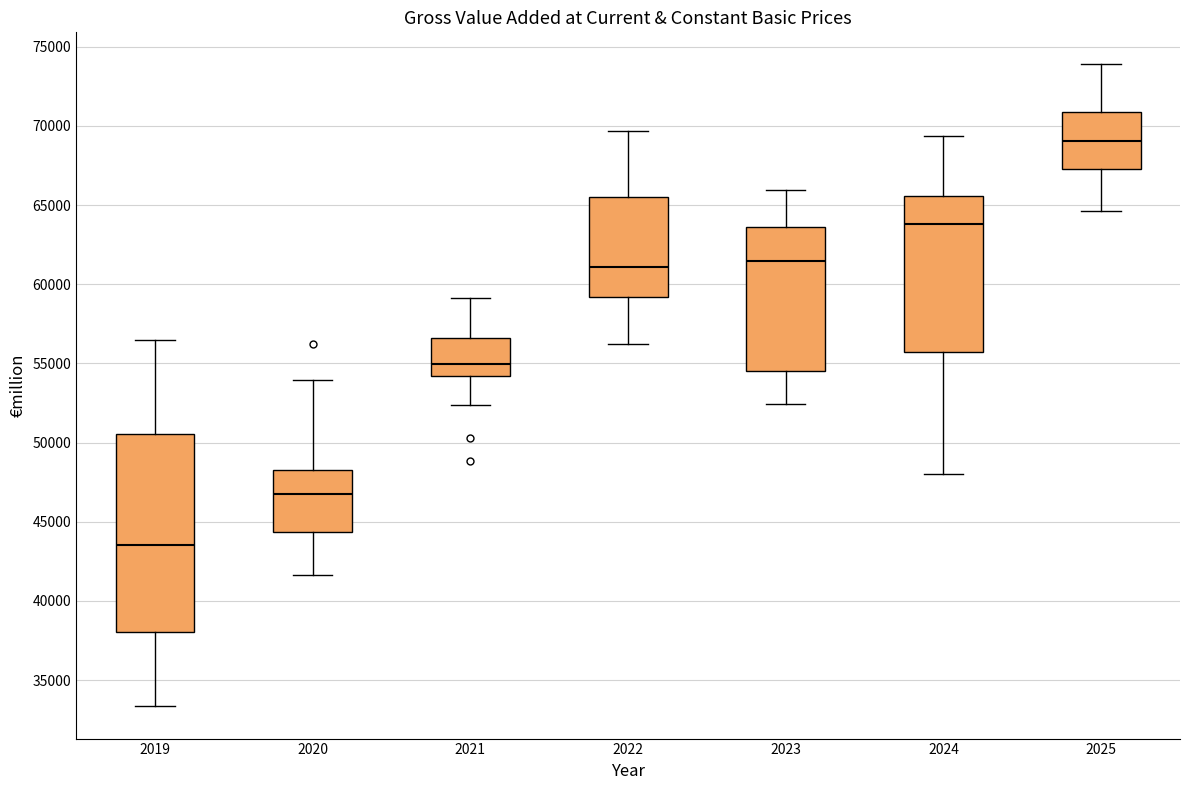

Where is the upper edge of the box at x = 2025 on the y-axis? The values are not printed on the chart, so give them approximately, as read against the axis.

71000